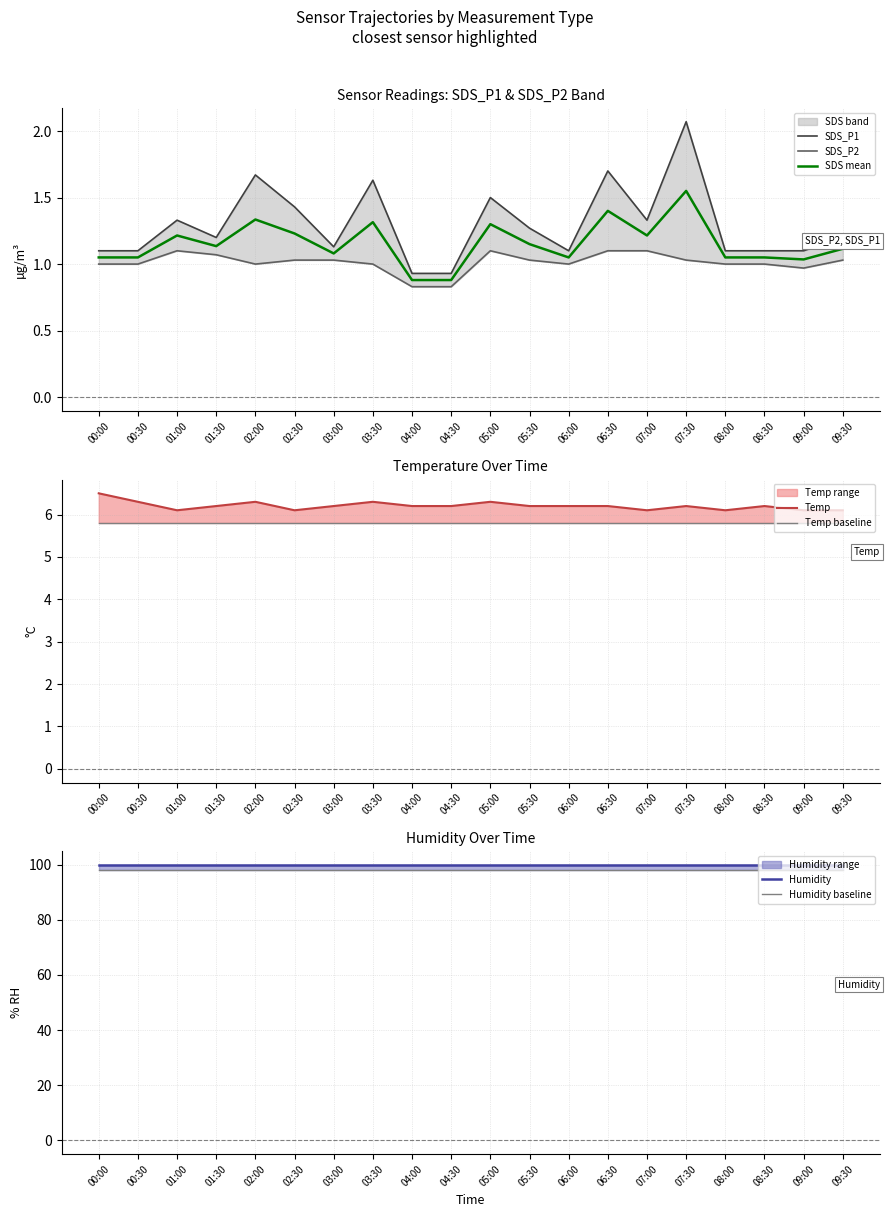

List the labels in order of Temp value, largest first.

00:00, 00:30, 02:00, 03:30, 05:00, 01:30, 03:00, 04:00, 04:30, 05:30, 06:00, 06:30, 07:30, 08:30, 01:00, 02:30, 07:00, 08:00, 09:00, 09:30